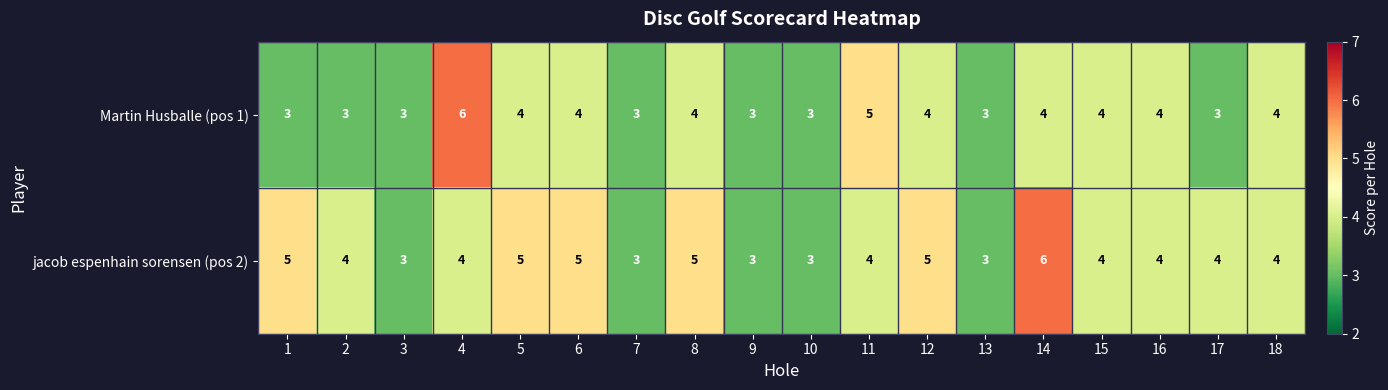

How many Martin Husballe (pos 1) values are between 3 and 4?

16